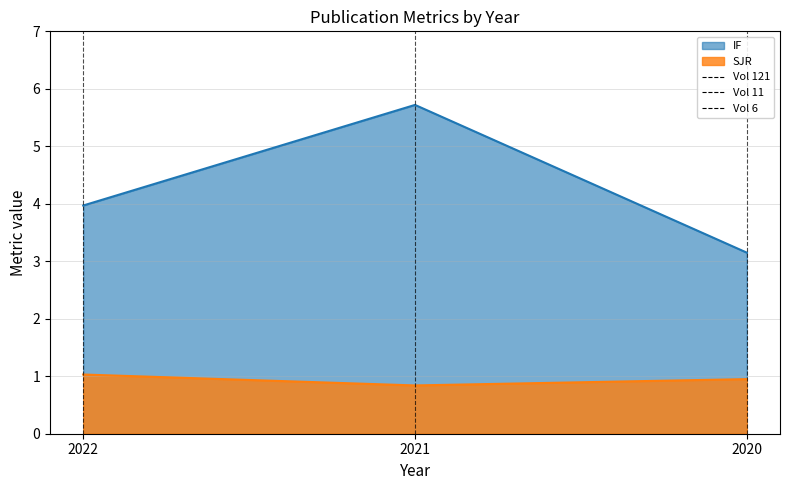

Reading left to right, extract all data points from this chart.

IF: 2022=4.0	2021=5.7	2020=3.1
SJR: 2022=1.0	2021=0.8	2020=0.9